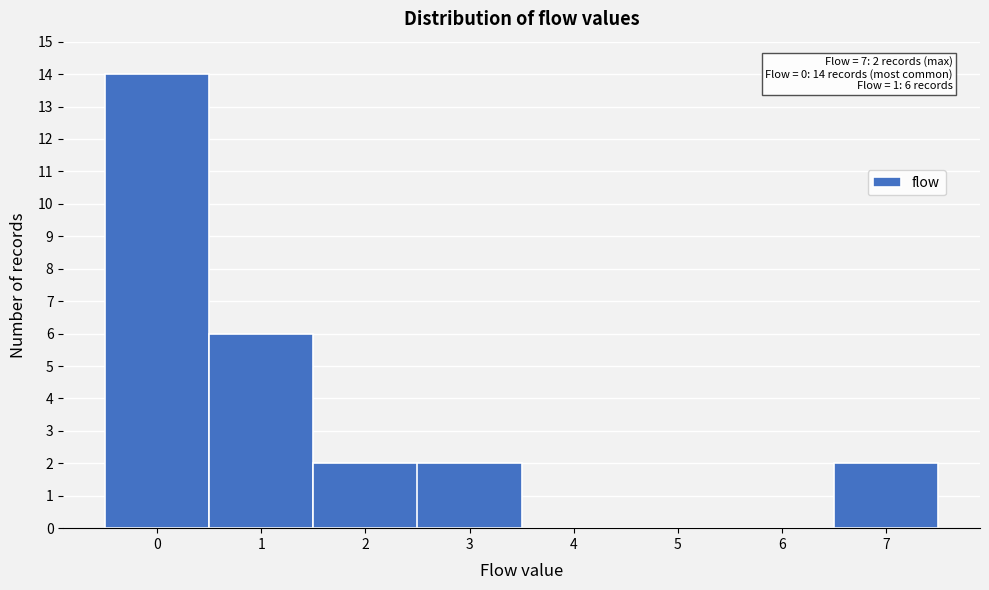

Over which range of the x-axis is the bar tallest?

-0.5 to 0.5